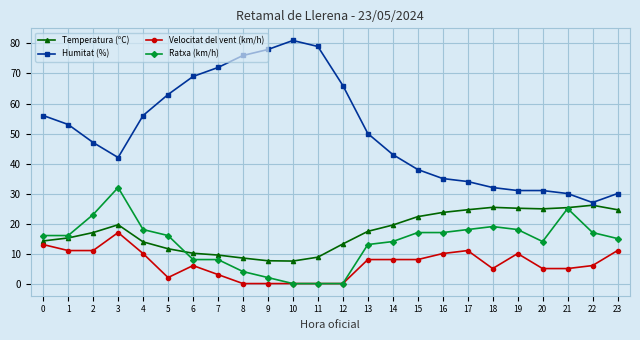

Which series has the widest spread of values?

Humitat (%)